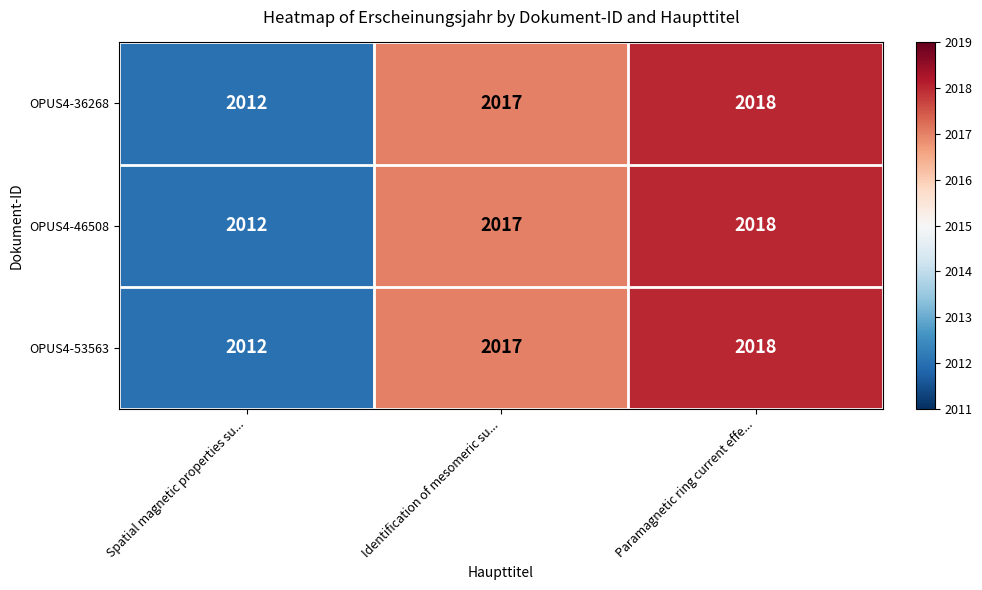

What value does the OPUS4-46508 series have at Identification of mesomeric su...?

2017